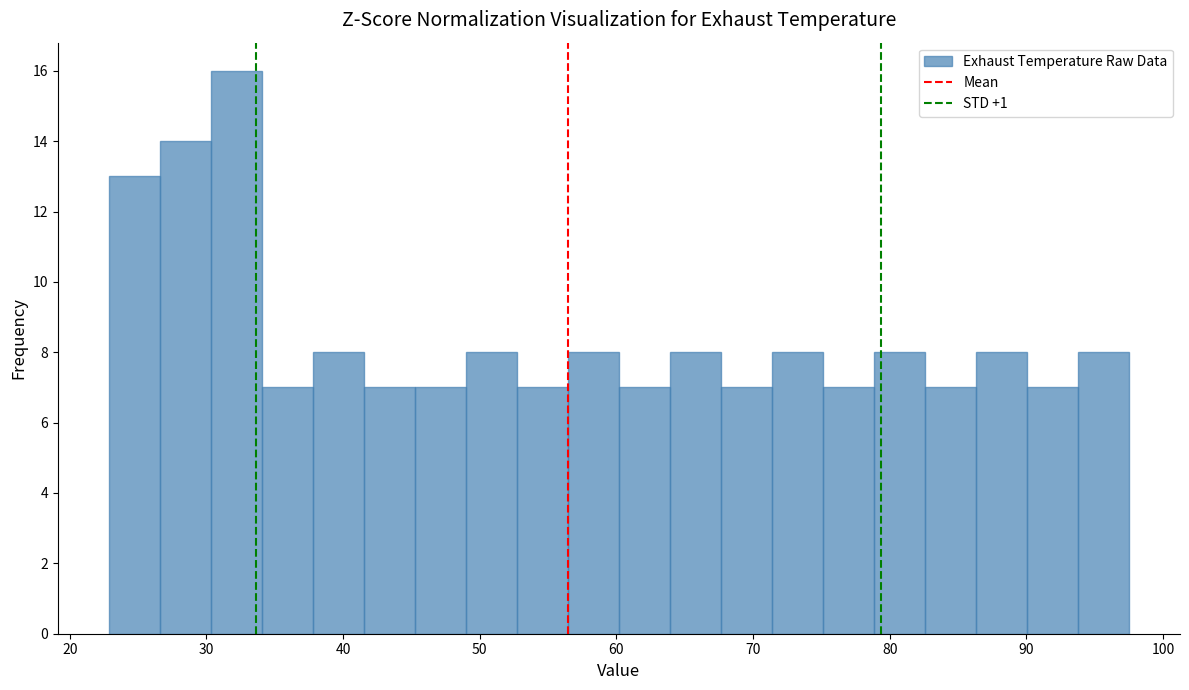

Around what value on the x-axis is the tallest bar? Give the approximate position of its centre, as read against the axis.

32